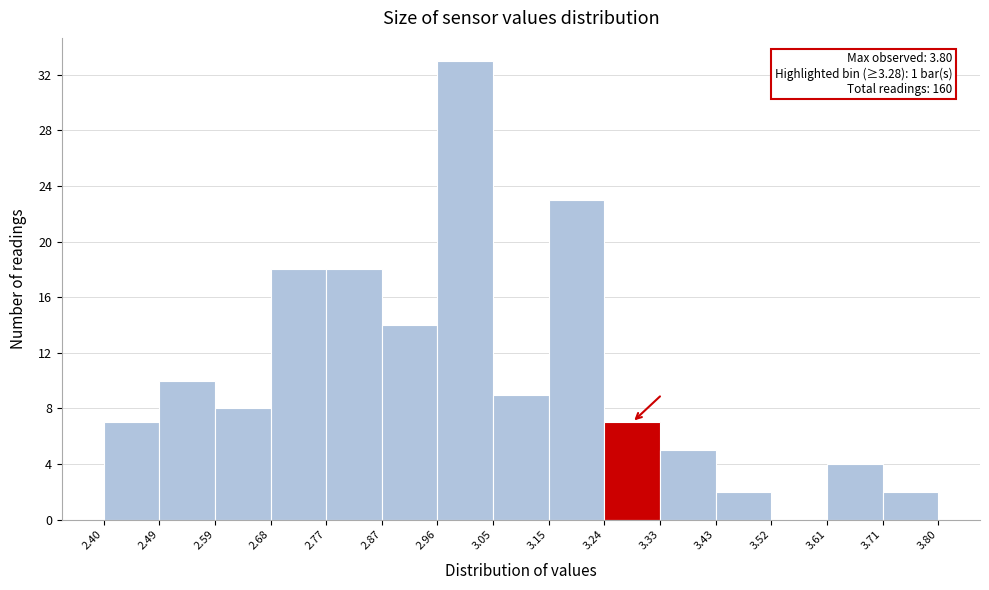

Which range on the x-axis has the tallest bar?

2.96 to 3.05